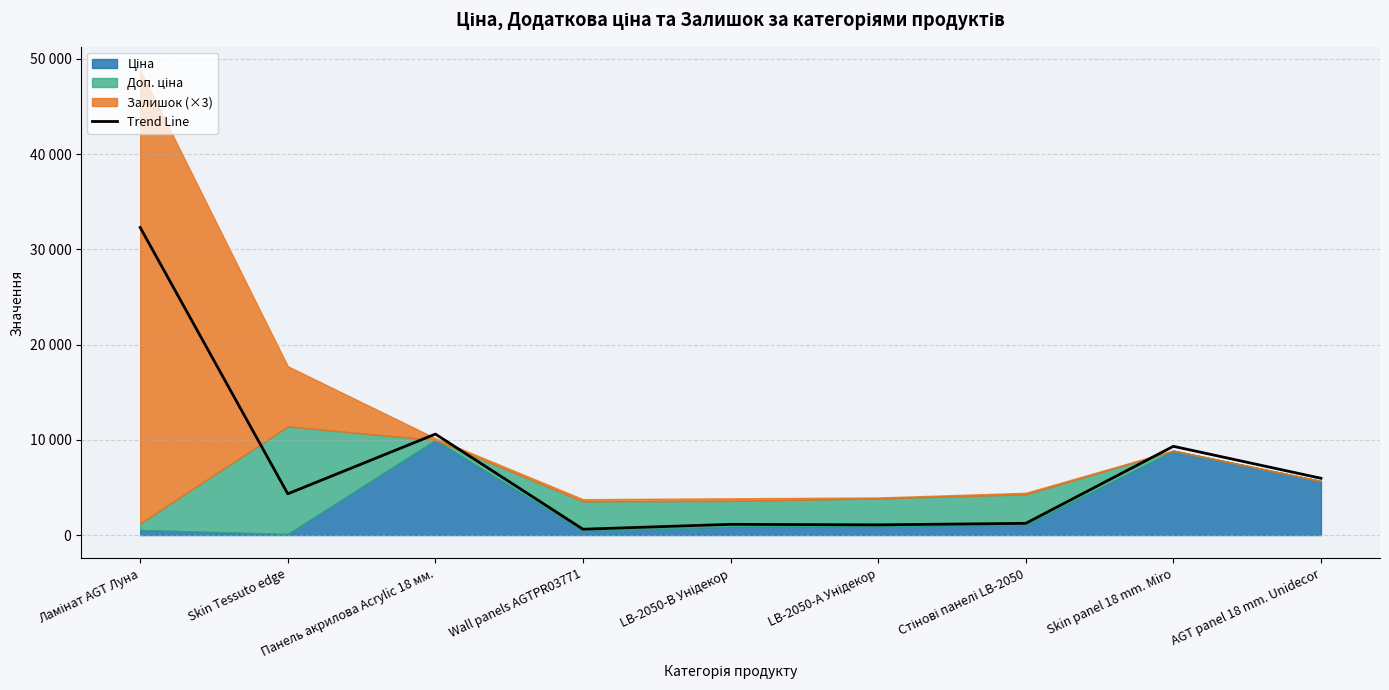

The chart shows a value of 615.3 at Wall panels AGTPR03771. True or false?

True